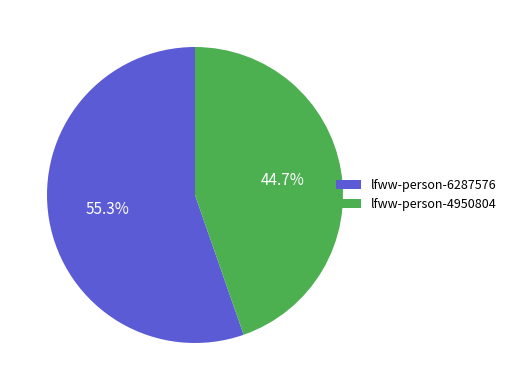

Count the number of slices in the pie.

2